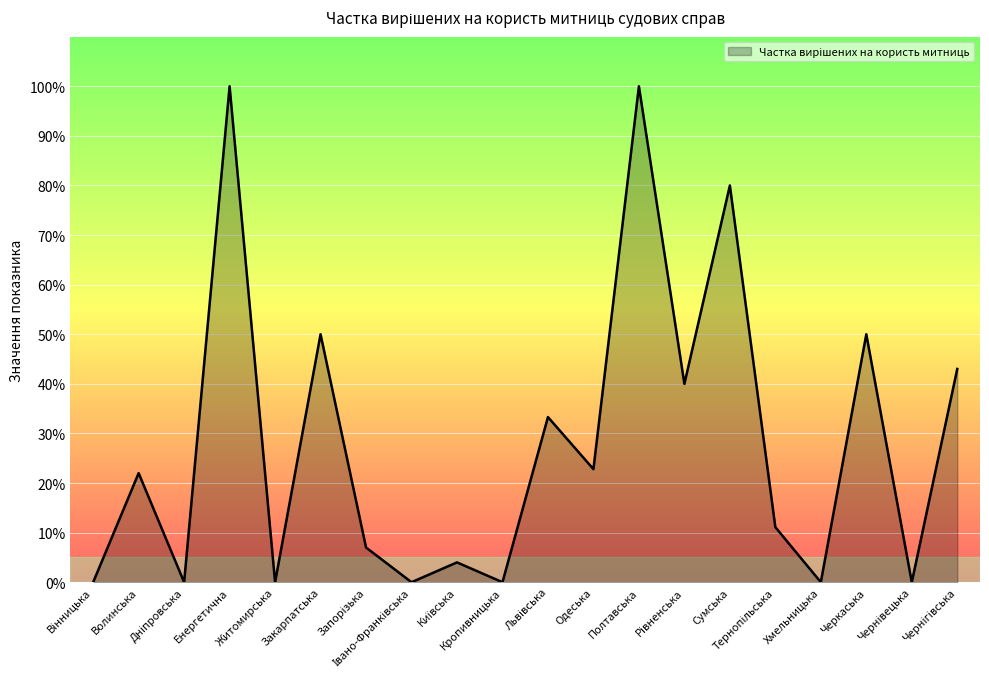

What is the label of the 3rd point from the right?

Черкаська